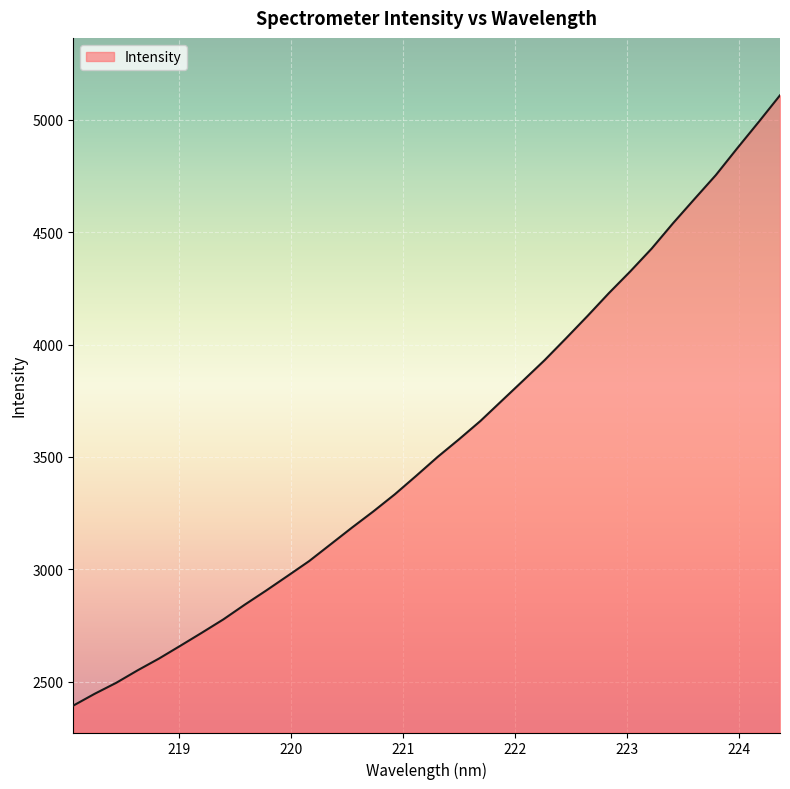

What is the minimum value shown in the chart?

2393.7